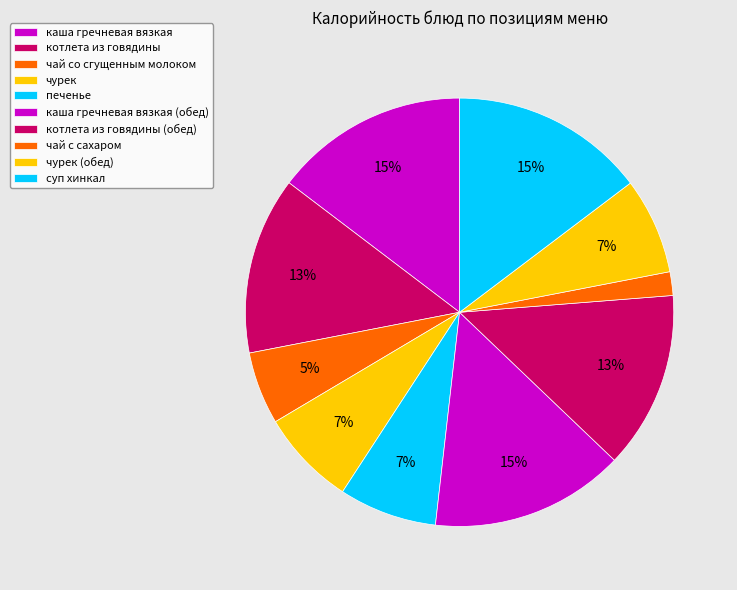

Rank the categories by value from lowest to highest.

чай с сахаром, чай со сгущенным молоком, чурек, чурек (обед), печенье, котлета из говядины, котлета из говядины (обед), каша гречневая вязкая, каша гречневая вязкая (обед), суп хинкал